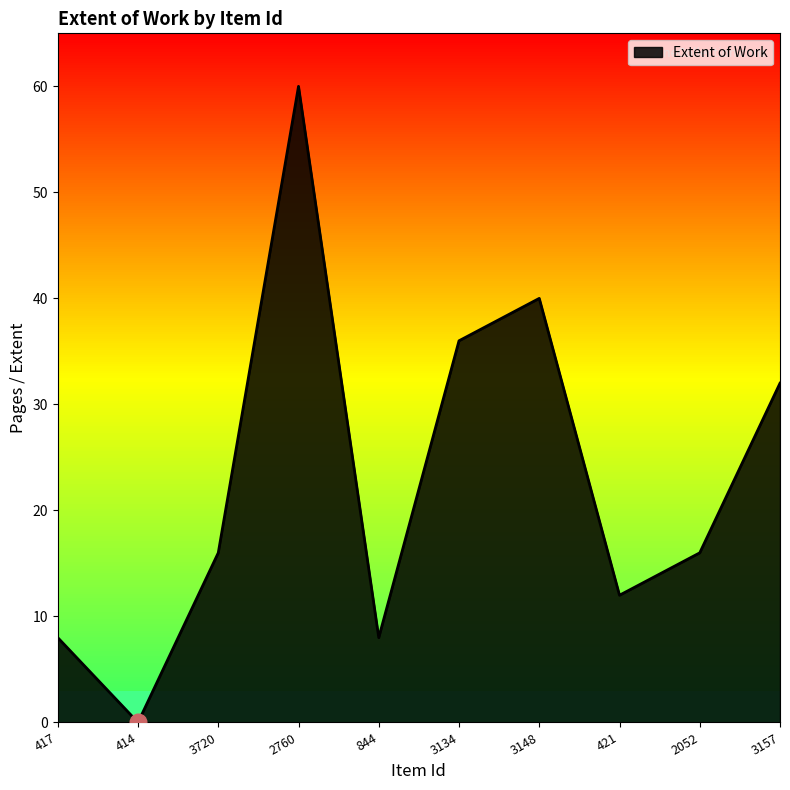

What is the difference between the second highest and minimum values?

40